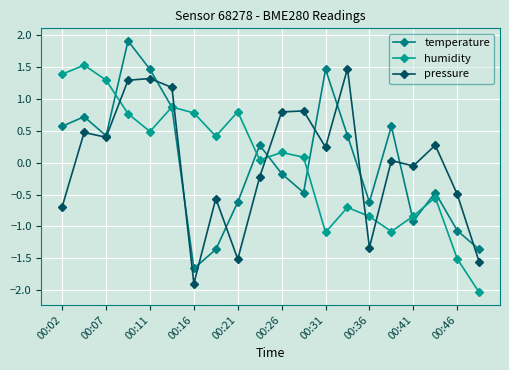

Does the chart have visible grid lines?

Yes